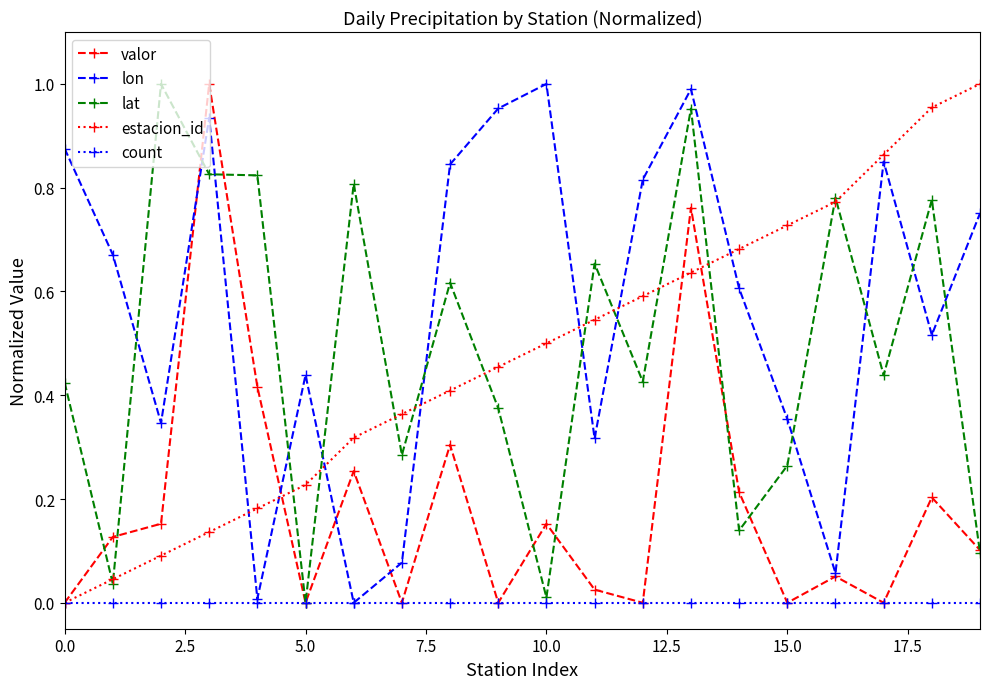

How many times do lat and lon cross each other?

12